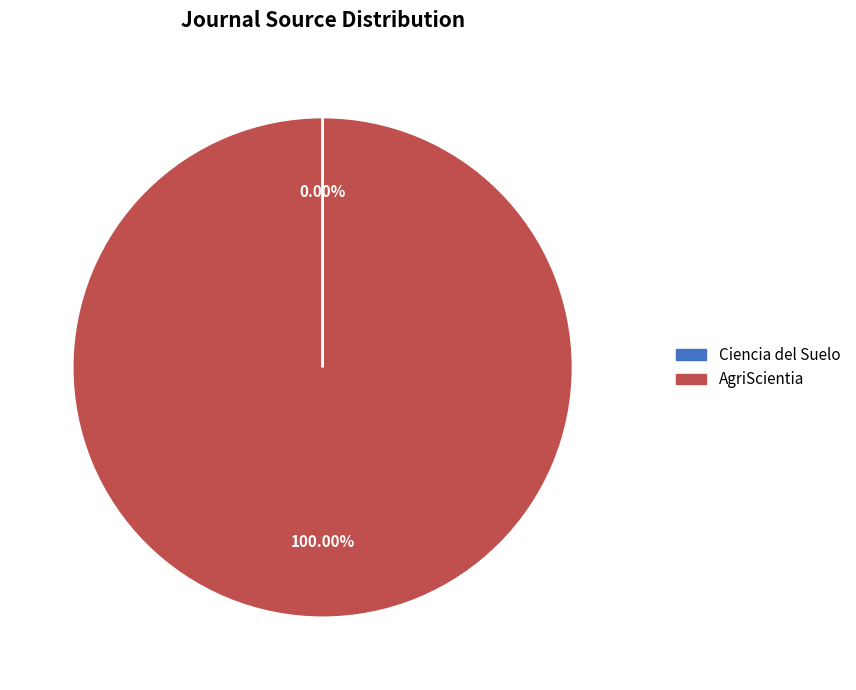

What is the largest slice in the pie chart?

AgriScientia